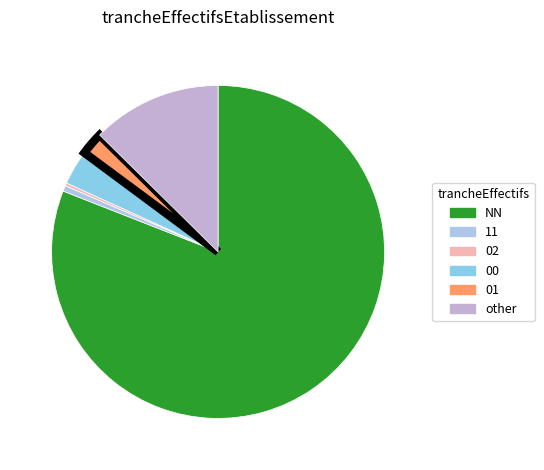

Is it true that 11 is 11% of the pie?

False